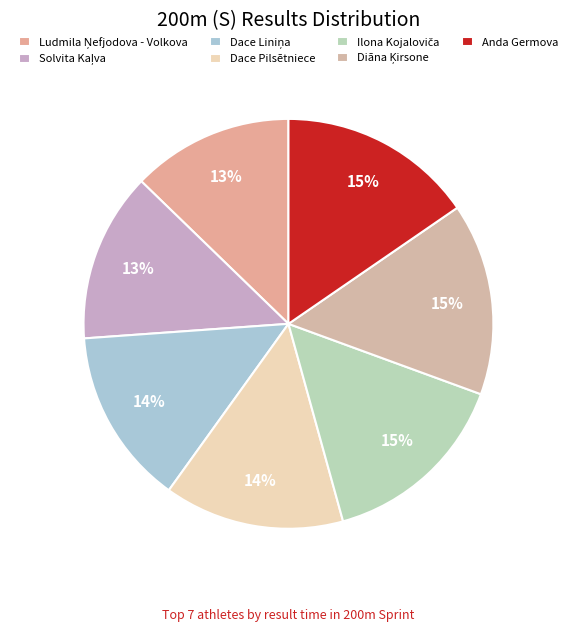

Does any single category account for the majority?

No